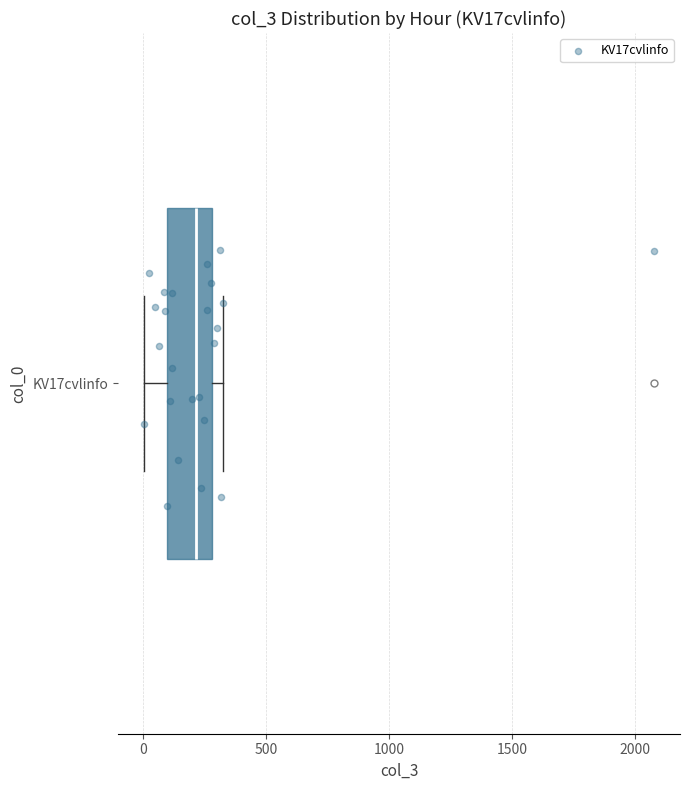

Read this box plot against the x-axis: the position of the median line, the range covered by the box, and the ends of both whiskers. The values are not printed on the chart, so give them approximately, as read against the axis.

median 200, box 100 to 300, whiskers 0 to 300 (just right of the box's right edge)